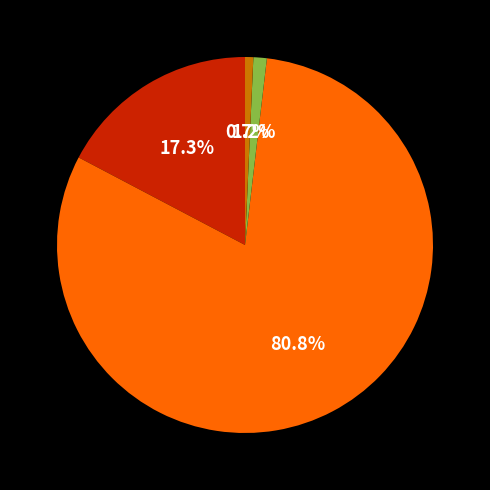

Is there a majority slice in this chart?

Yes